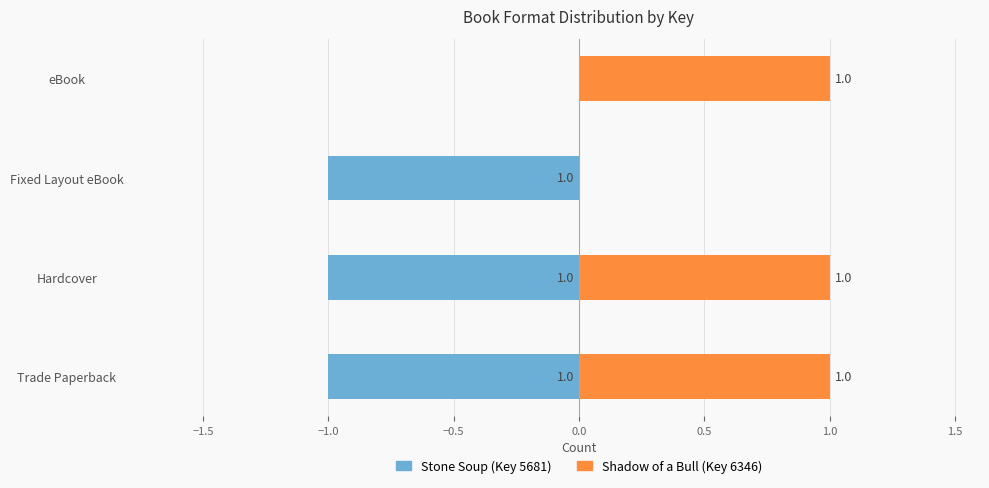

At Hardcover, list the series in order from smallest to largest.

Stone Soup (Key 5681), Shadow of a Bull (Key 6346)